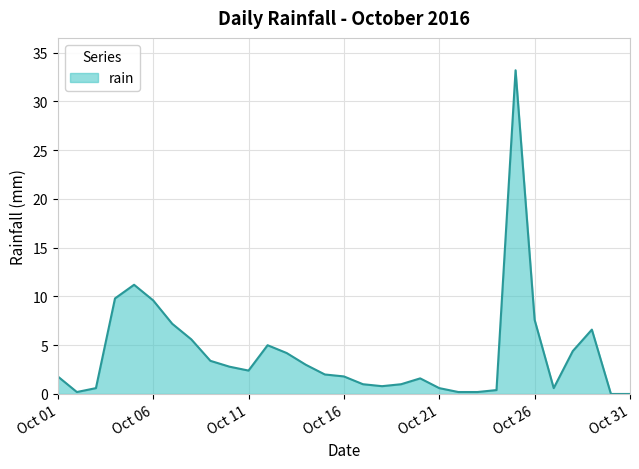

What is the greatest value displayed?

33.2